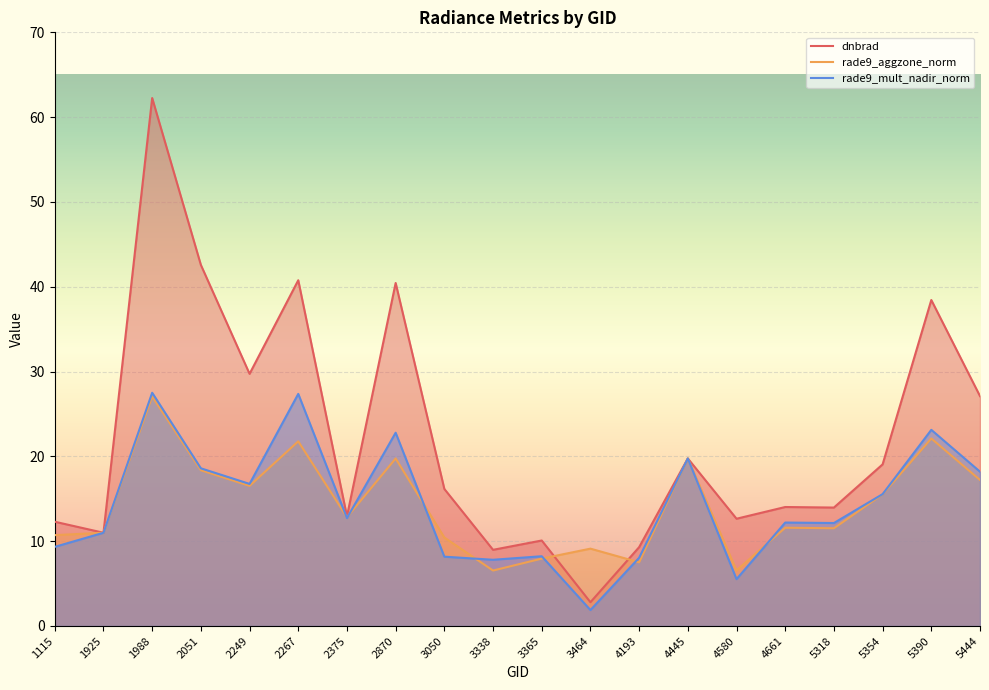

How many values in the rade9_mult_nadir_norm series exceed 12?

12